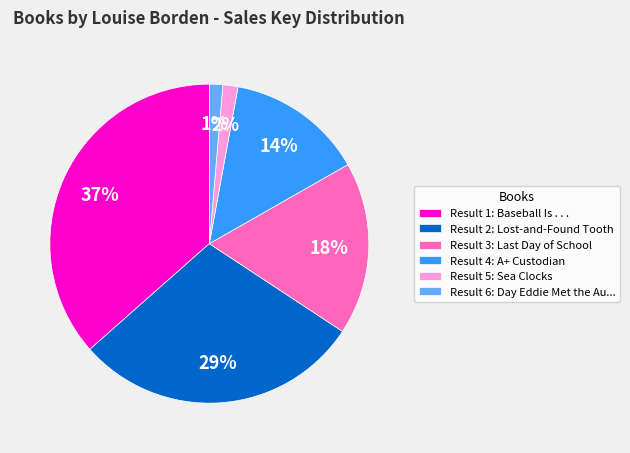

Which category has the biggest portion of the pie?

Result 1: Baseball Is . . .